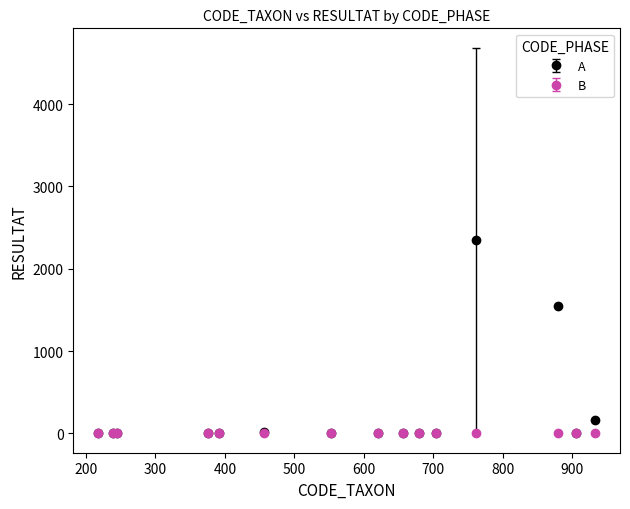

Which series has the largest total across all categories?

A